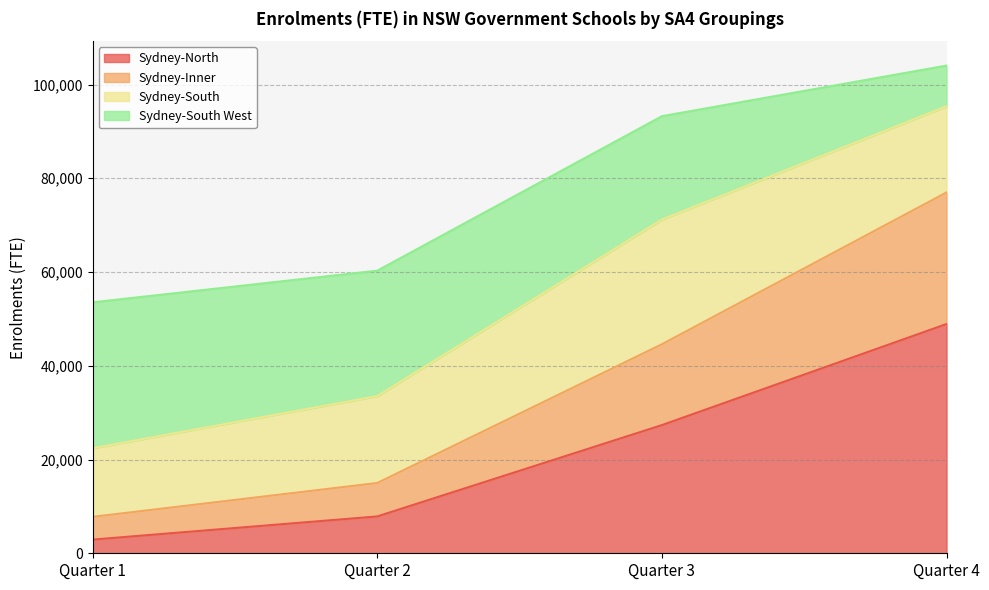

What is the difference between the second highest and second lowest values in the Sydney-North series?

19485